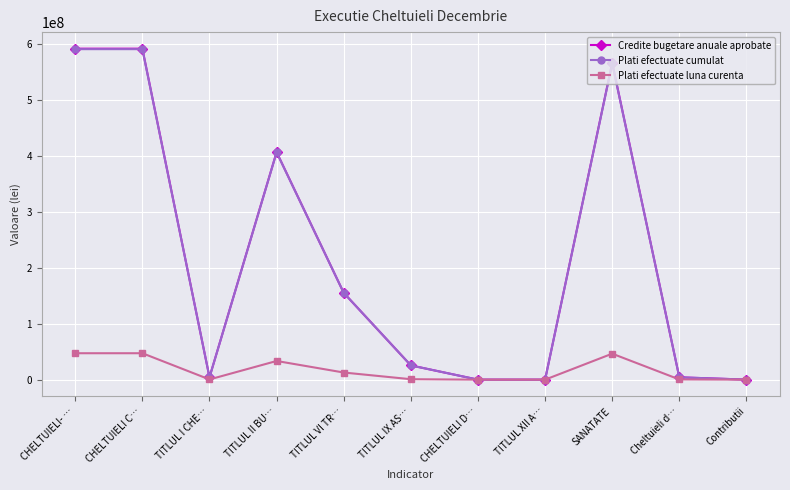

What is the spread (max minus min) of values at TITLUL XII A…?

11500